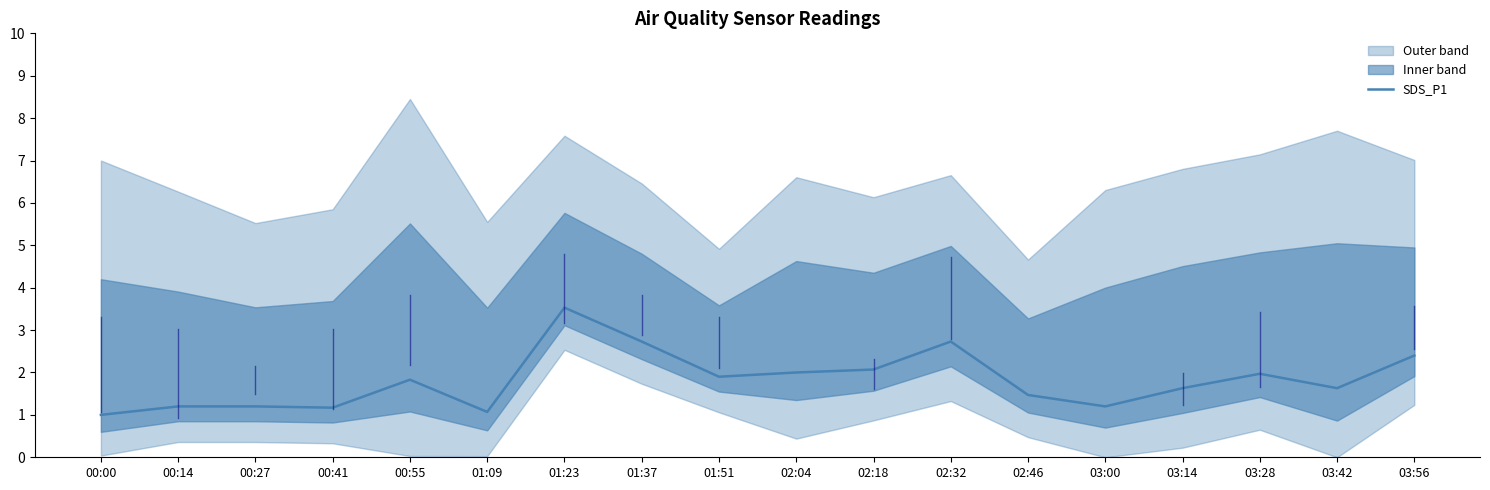

What is the value of the 1st point from the left?

1.0